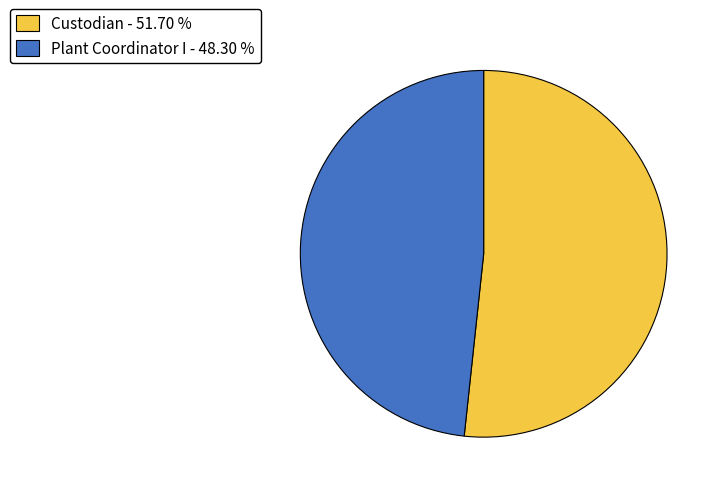

What is the largest slice in the pie chart?

Custodian